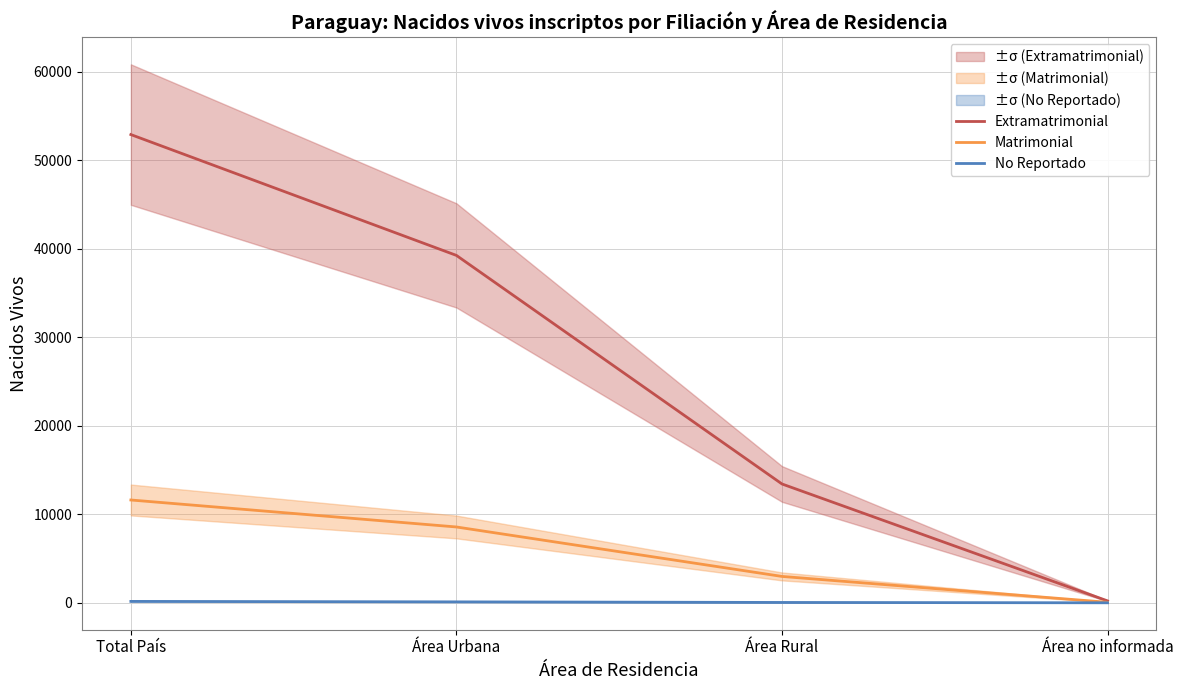

What is the approximate value of Extramatrimonial at Área no informada?

221